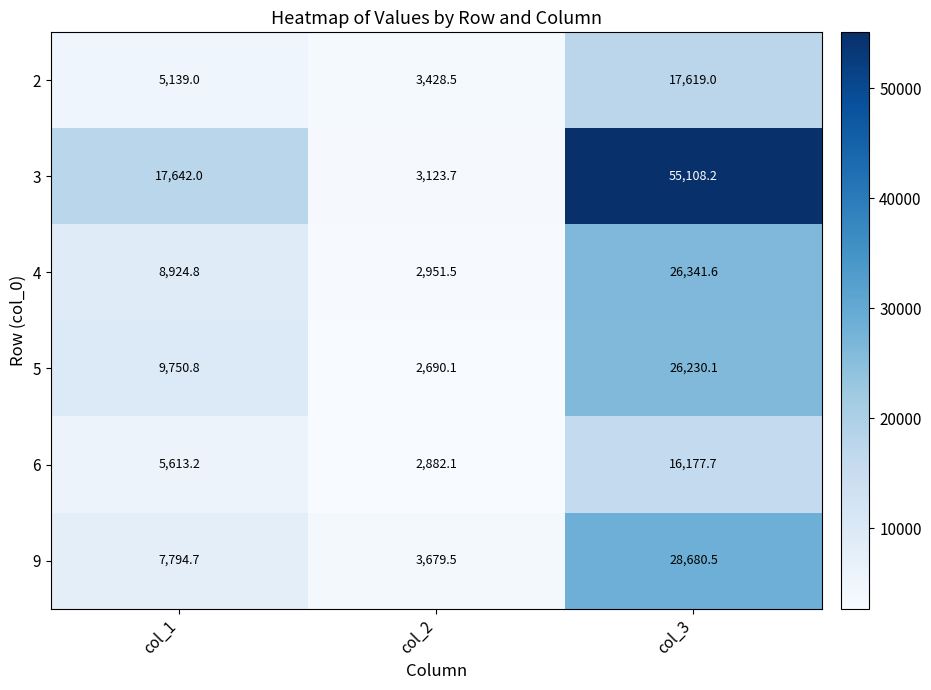

At which label does 9 first exceed 7794?

col_1